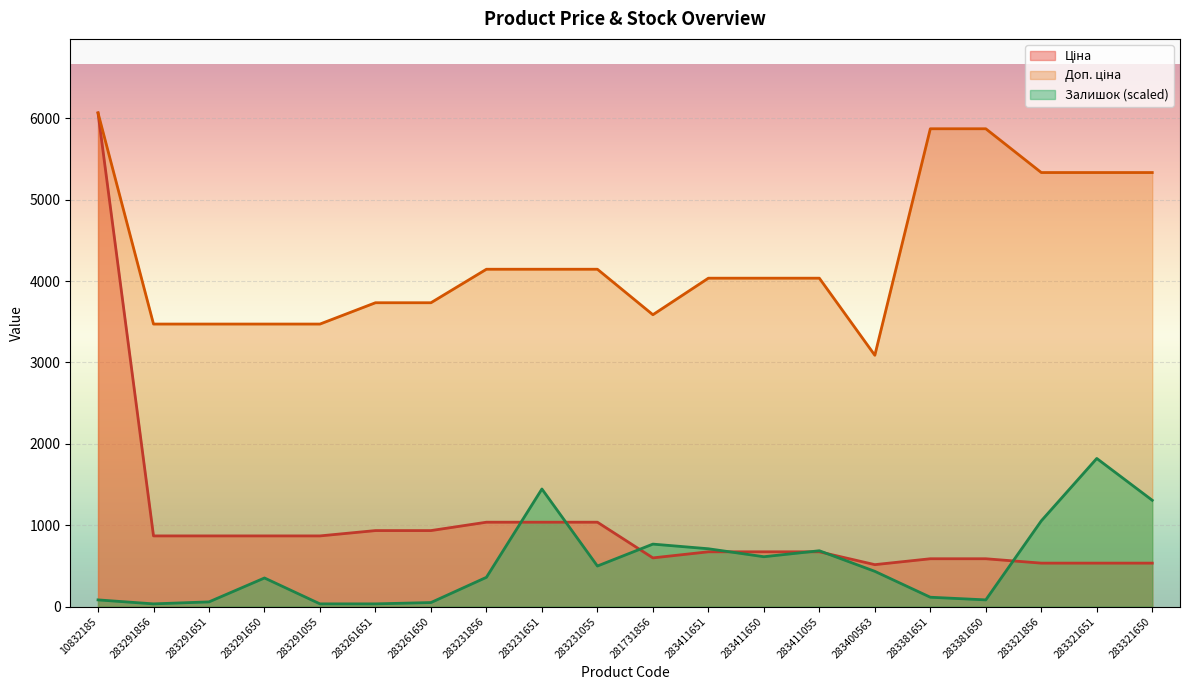

True or false: Залишок and Доп. ціна intersect in this chart.

False